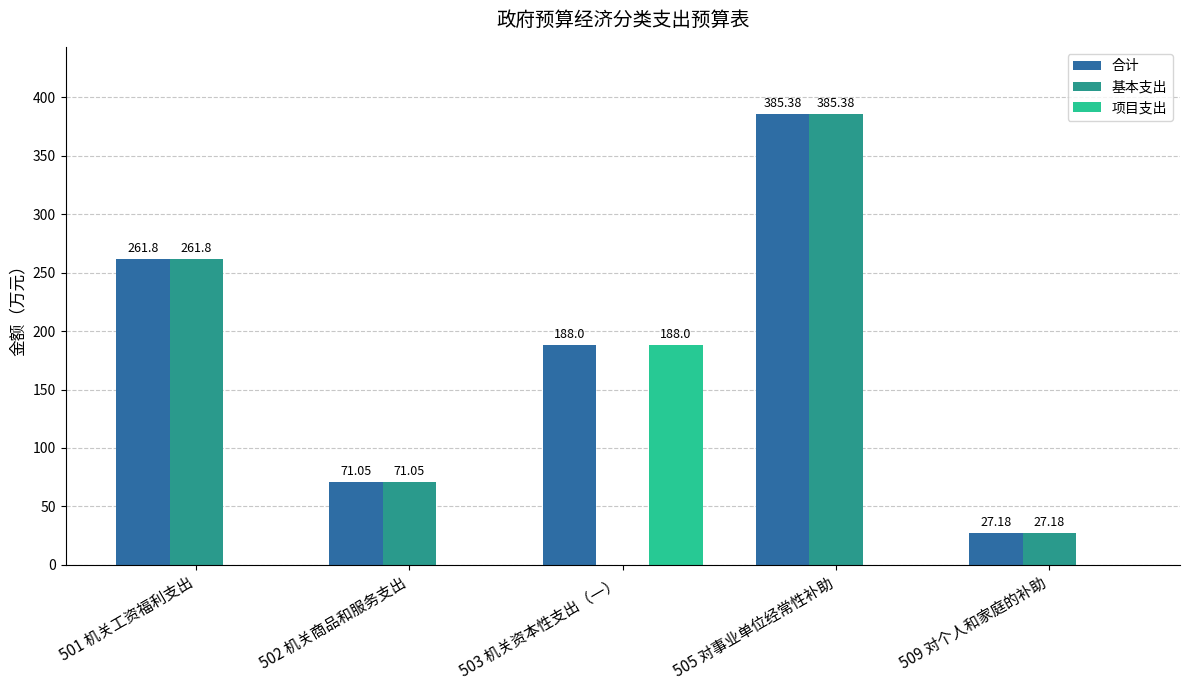

Which series has the widest spread of values?

基本支出